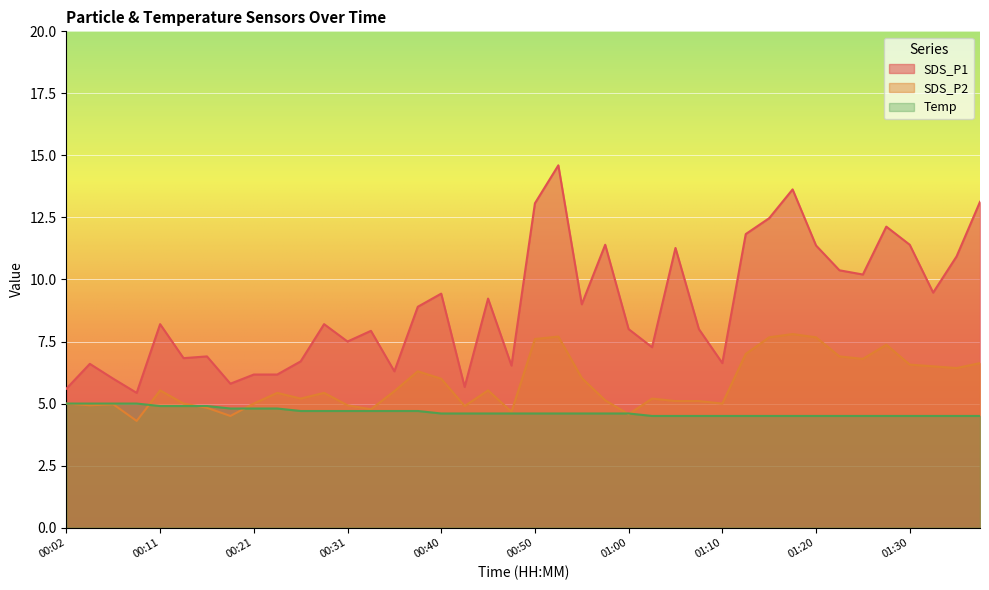

Which series has the largest total across all categories?

SDS_P1